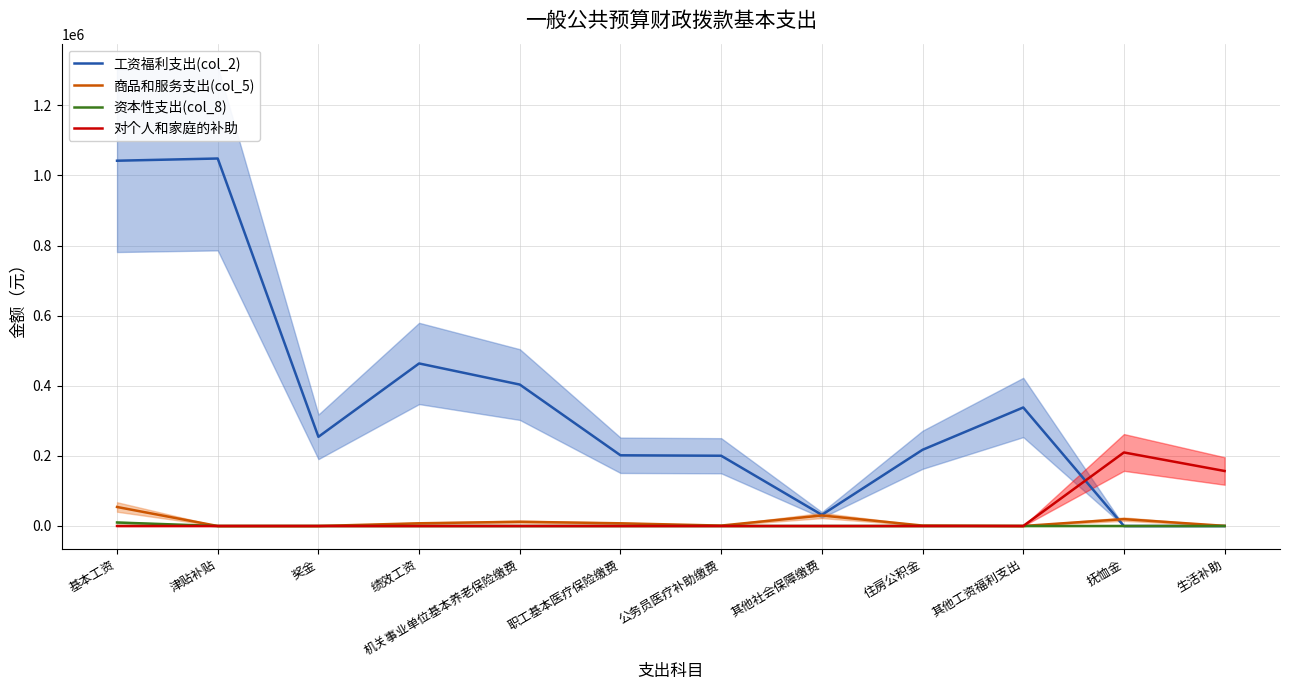

Which series has the largest total across all categories?

工资福利支出(col_2)